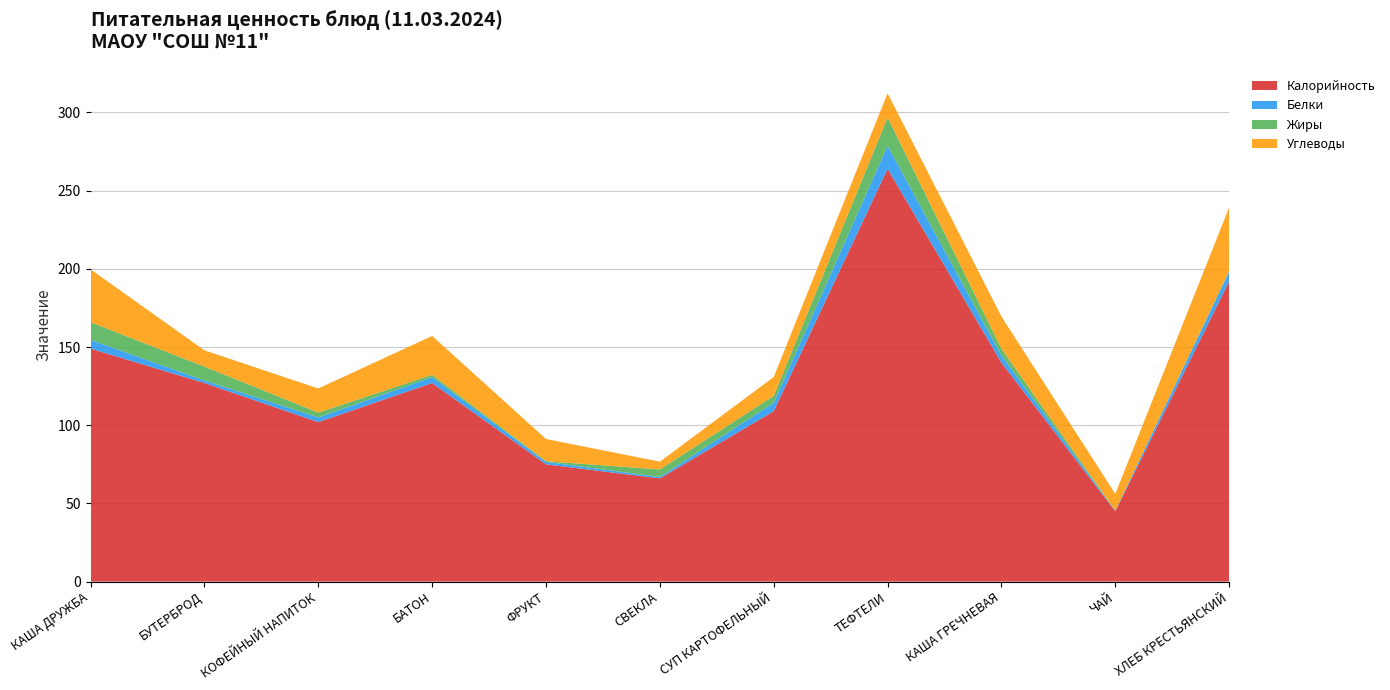

Reading right to left, what are all the values shown in this chart?

Калорийность: 192.0	45.0	140.0	264.0	109.0	66.0	75.0	127.0	102.0	127.0	149.0
Белки: 6.2	0.4	4.6	14.7	5.4	0.9	1.6	3.7	3.0	1.6	5.6
Жиры: 0.5	0.0	4.4	18.1	4.4	4.8	0.4	1.5	3.1	8.9	11.3
Углеводы: 40.6	10.7	20.5	15.5	12.0	5.0	14.2	24.9	15.4	10.4	33.8